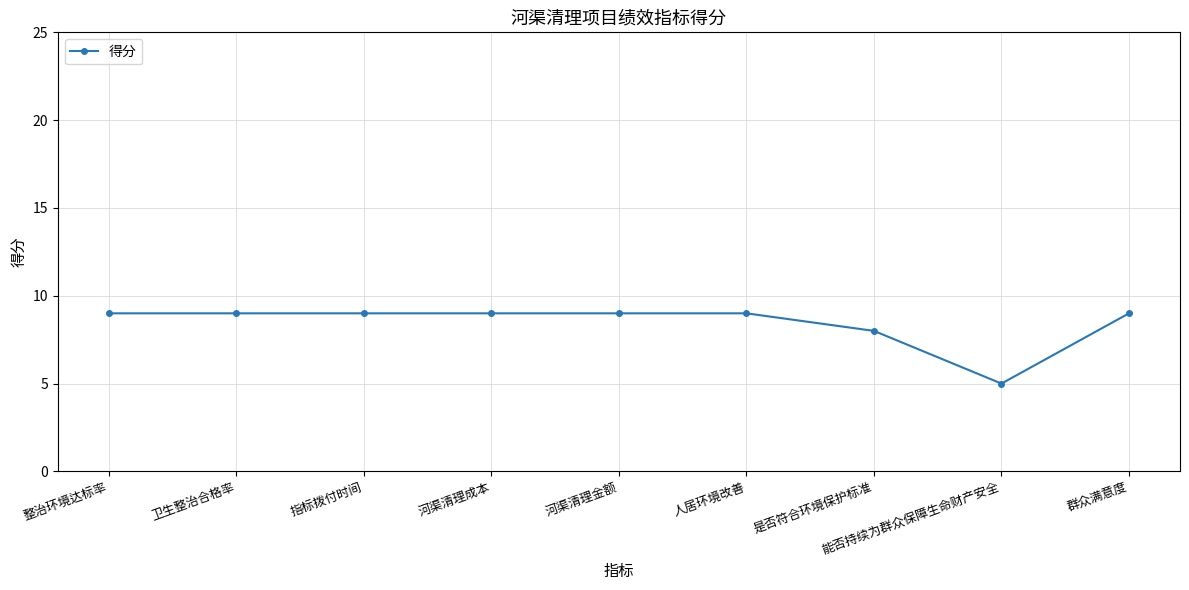

What is the minimum value shown in the chart?

5